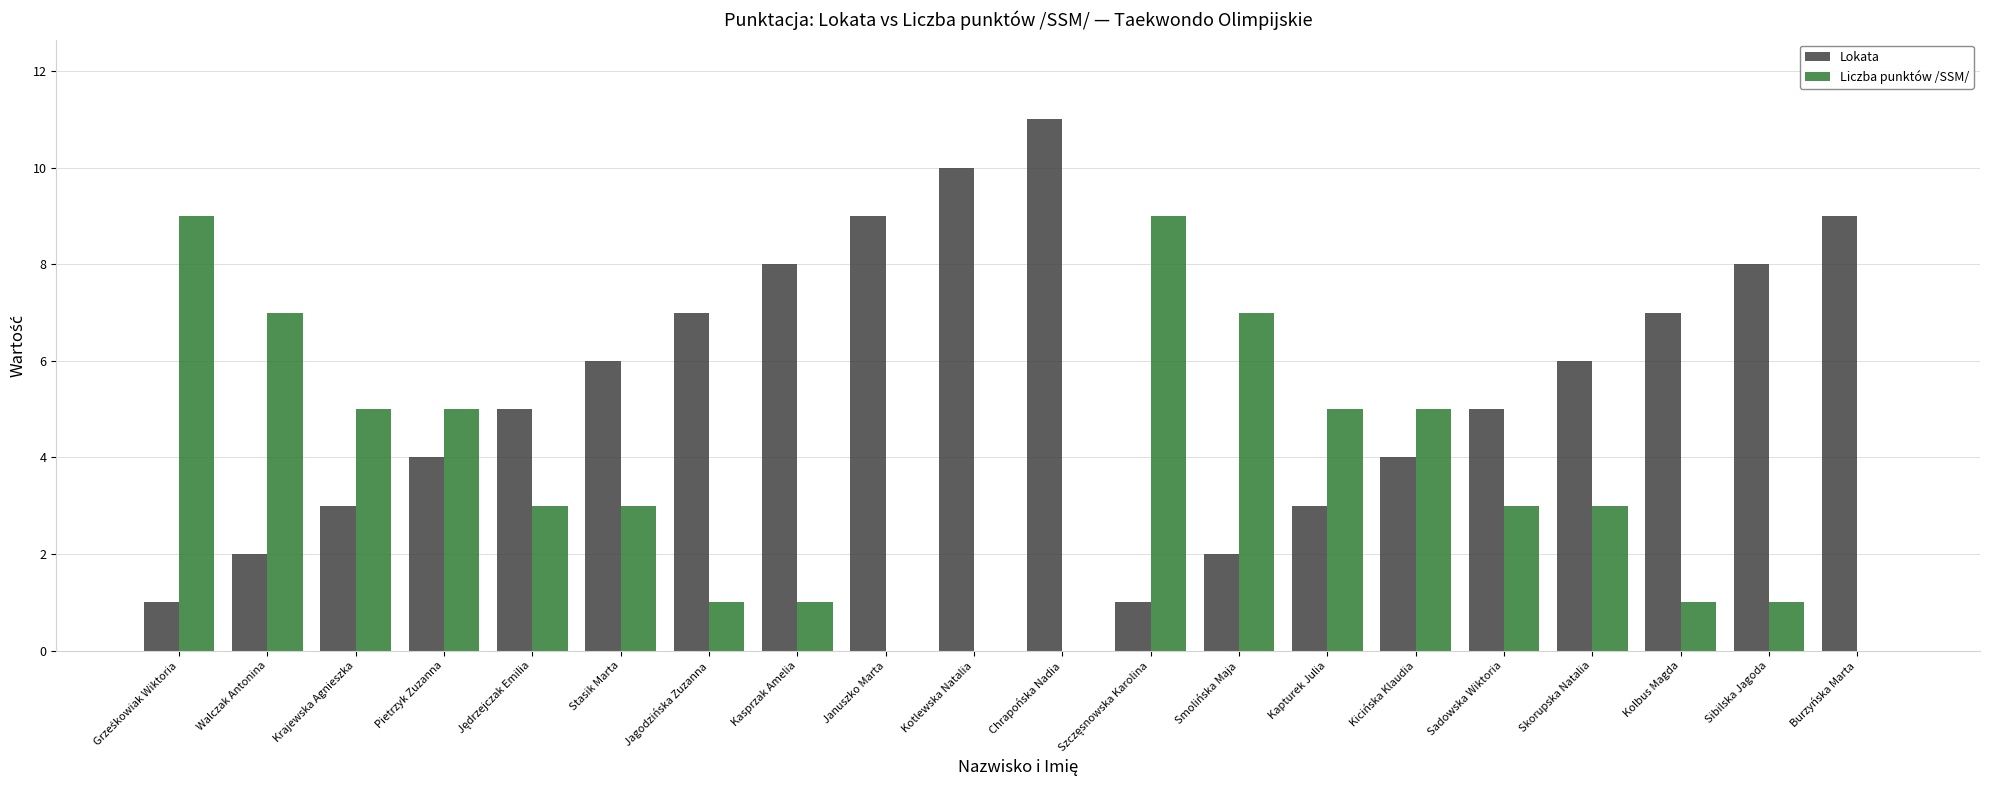

At which category is the sum across all series the highest?

Chrapońska Nadia